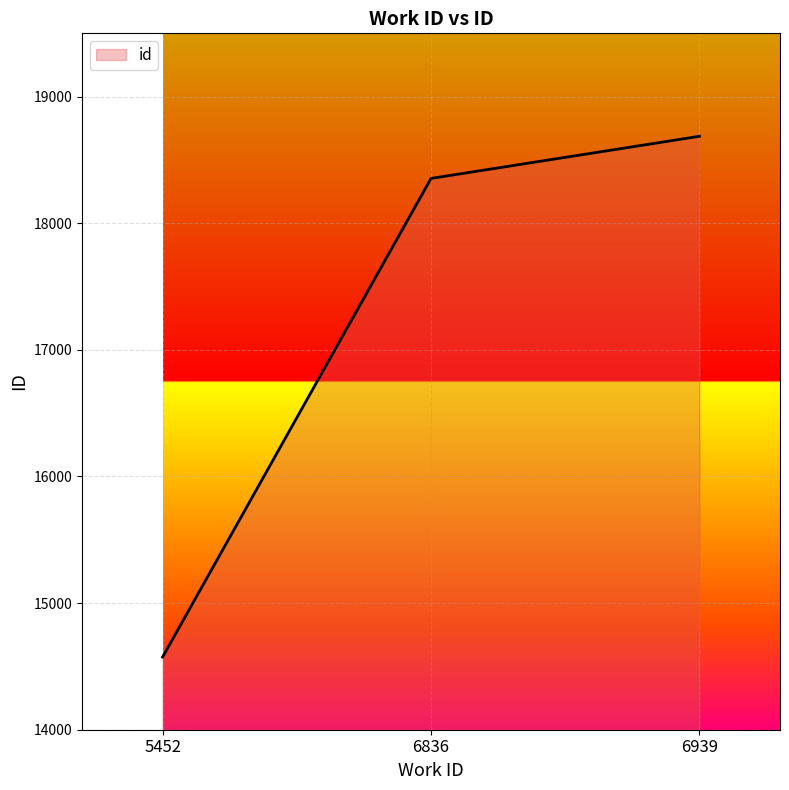

What is the smallest value displayed?

14574